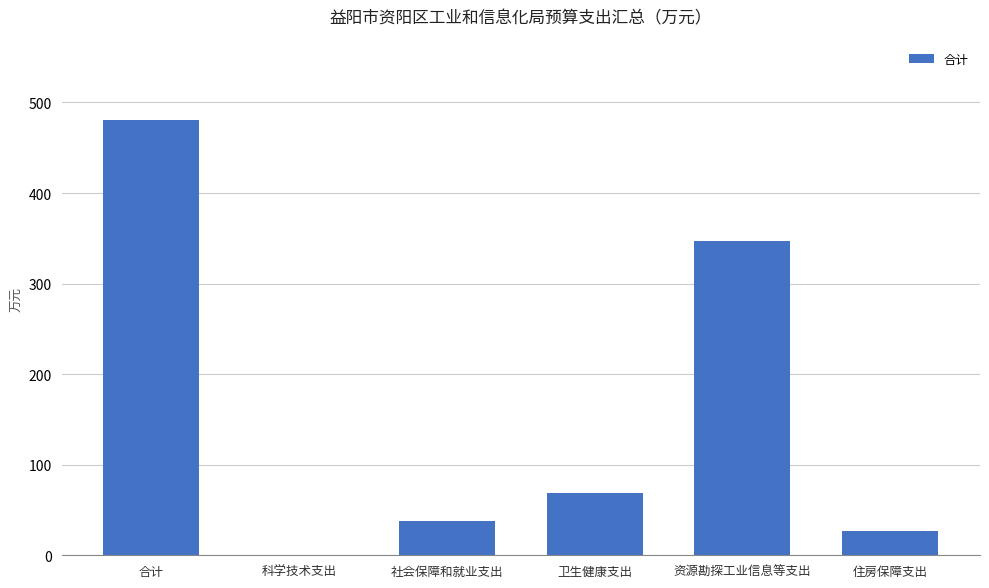

Which has a higher value, 住房保障支出 or 社会保障和就业支出?

社会保障和就业支出